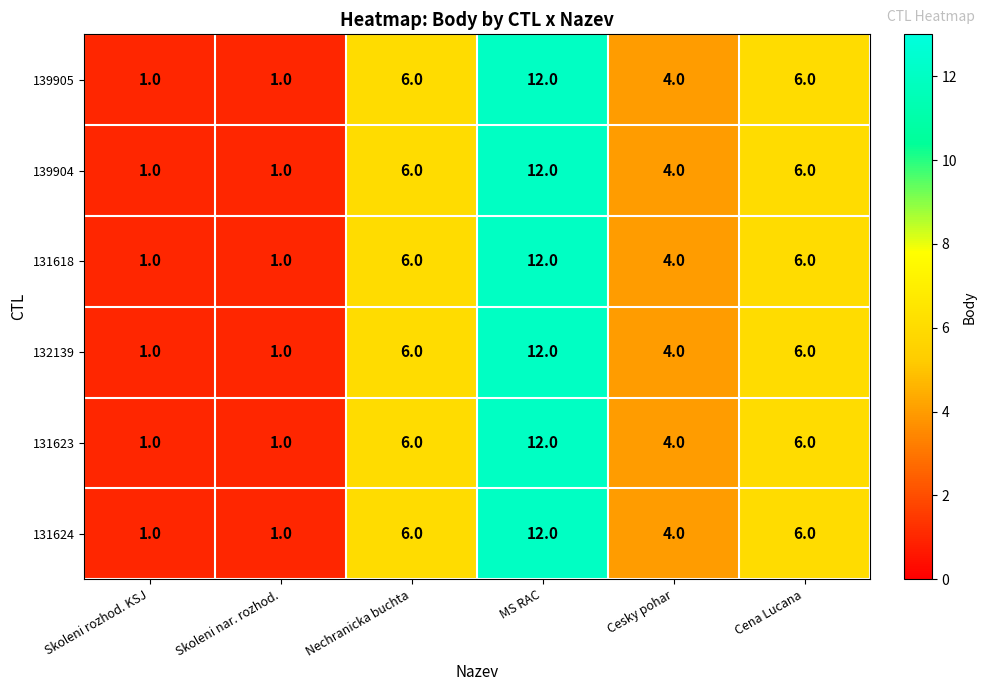

What is the difference between the maximum and minimum values in the 131624 series?

11